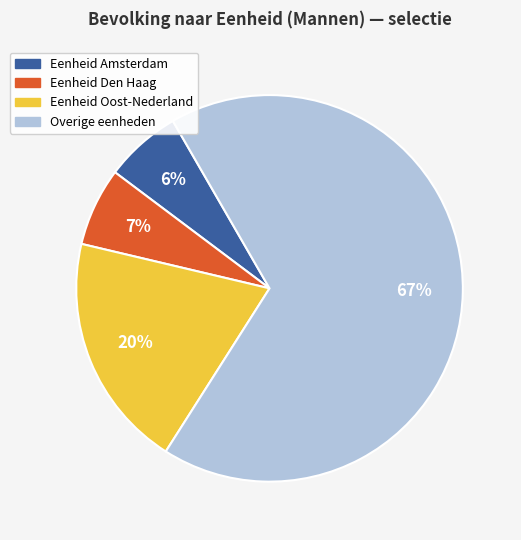

The Overige eenheden slice represents 67% of the pie. True or false?

True